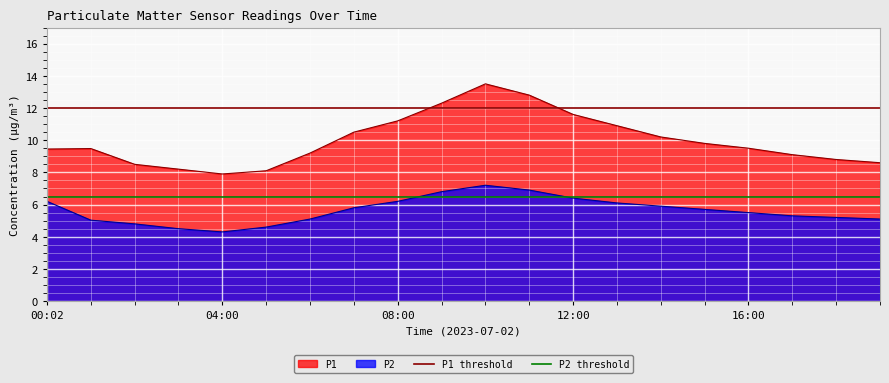

At which label is P2 threshold closest to 6?

00:02